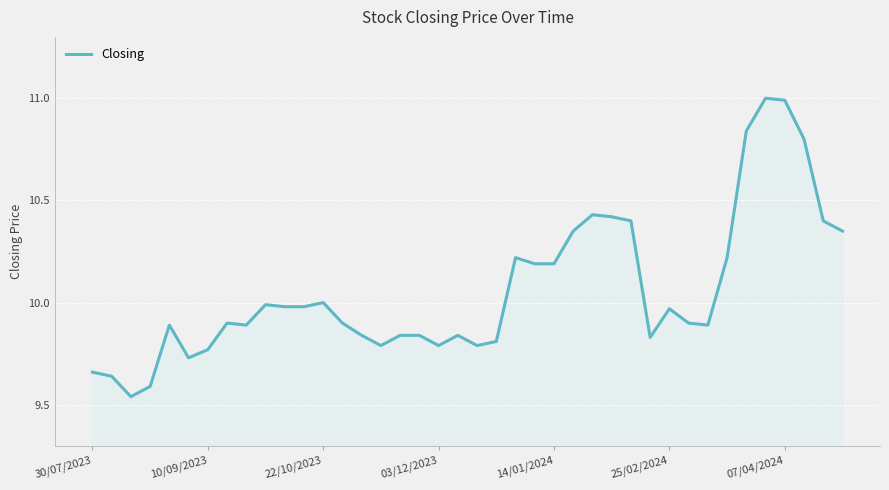

What is the maximum value shown in the chart?

11.0